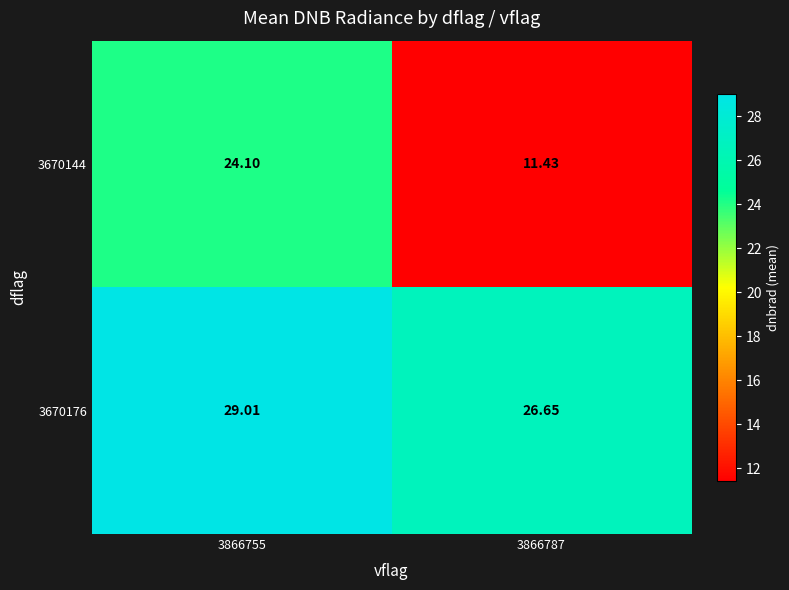

How many values in the 3670176 series are below 29?

1